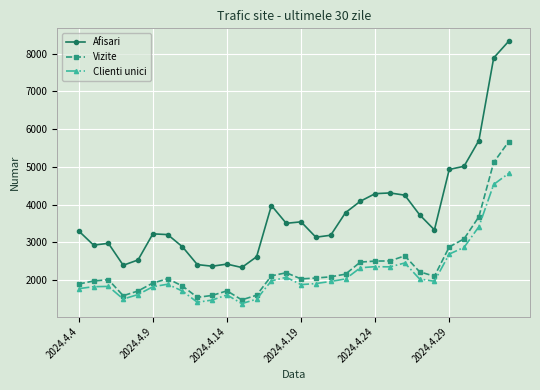

What is the difference between the maximum and minimum values in the Clienti unici series?

3445